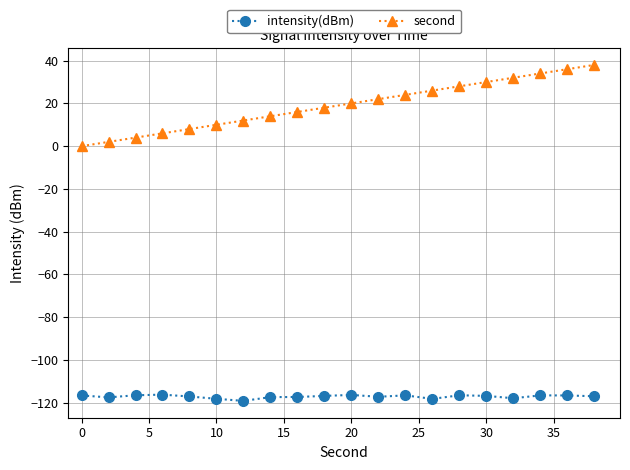

How many lines are shown in the chart?

2